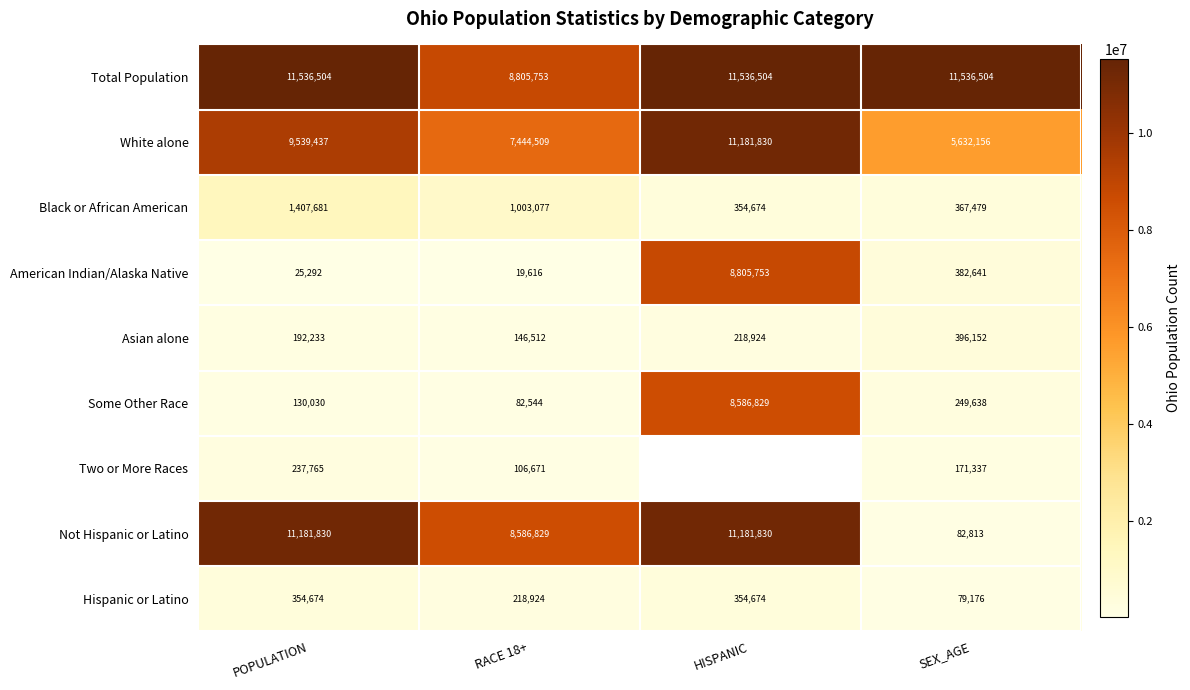

How many Hispanic or Latino values are between 218924 and 354674?

3